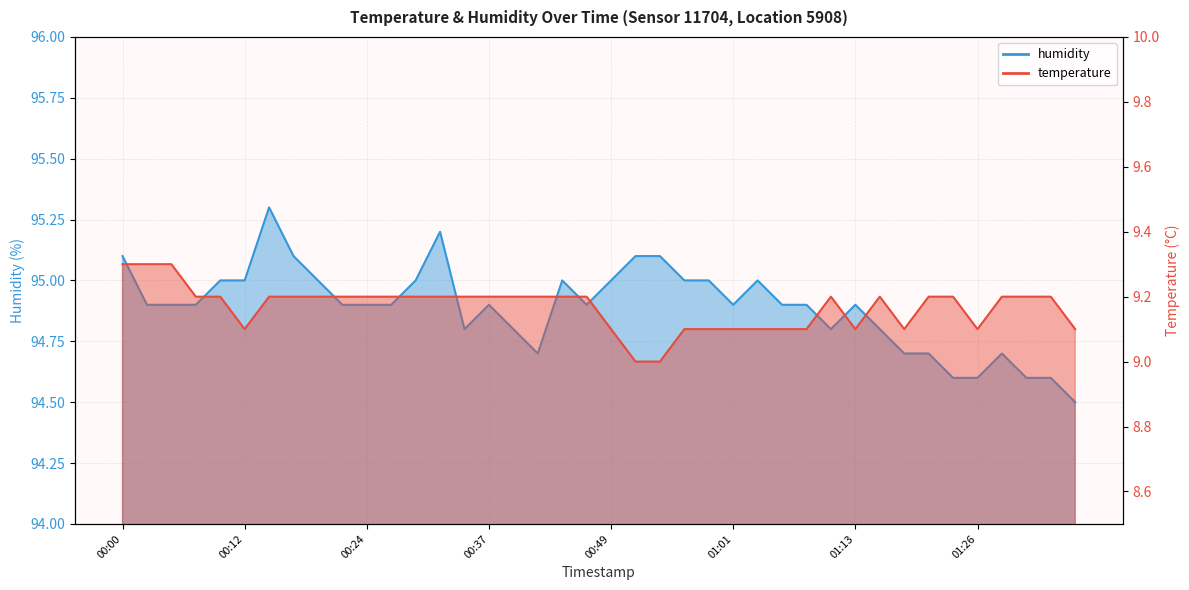

Reading left to right, list all the values displayed in this chart.

temperature: 00:00=9.3	00:02=9.3	00:05=9.3	00:07=9.2	00:10=9.2	00:12=9.1	00:14=9.2	00:17=9.2	00:19=9.2	00:22=9.2	00:24=9.2	00:27=9.2	00:29=9.2	00:32=9.2	00:34=9.2	00:37=9.2	00:39=9.2	00:41=9.2	00:44=9.2	00:46=9.2	00:49=9.1	00:51=9.0	00:54=9.0	00:56=9.1	00:59=9.1	01:01=9.1	01:04=9.1	01:06=9.1	01:09=9.1	01:11=9.2	01:13=9.1	01:16=9.2	01:18=9.1	01:21=9.2	01:23=9.2	01:26=9.1	01:28=9.2	01:31=9.2	01:33=9.2	01:35=9.1
humidity: 00:00=95.1	00:02=94.9	00:05=94.9	00:07=94.9	00:10=95.0	00:12=95.0	00:14=95.3	00:17=95.1	00:19=95.0	00:22=94.9	00:24=94.9	00:27=94.9	00:29=95.0	00:32=95.2	00:34=94.8	00:37=94.9	00:39=94.8	00:41=94.7	00:44=95.0	00:46=94.9	00:49=95.0	00:51=95.1	00:54=95.1	00:56=95.0	00:59=95.0	01:01=94.9	01:04=95.0	01:06=94.9	01:09=94.9	01:11=94.8	01:13=94.9	01:16=94.8	01:18=94.7	01:21=94.7	01:23=94.6	01:26=94.6	01:28=94.7	01:31=94.6	01:33=94.6	01:35=94.5